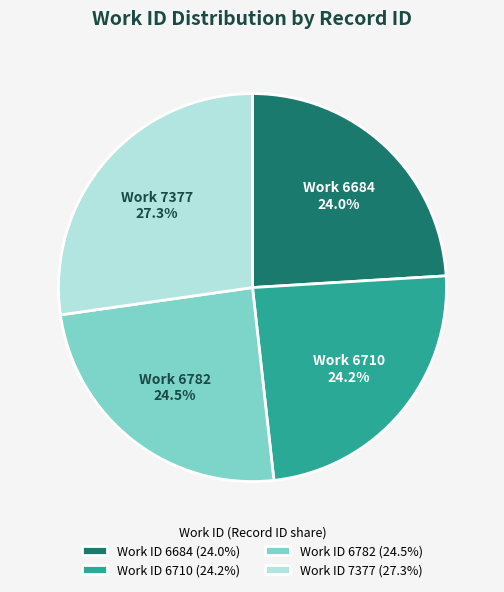

Does Work ID 6684 (24.0%) account for over 50% of the chart?

No